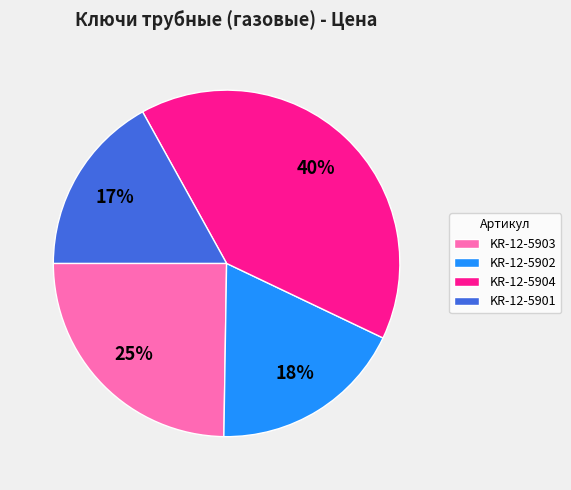

Approximately how many times larger is the value at KR-12-5903 compared to KR-12-5902?

1.4